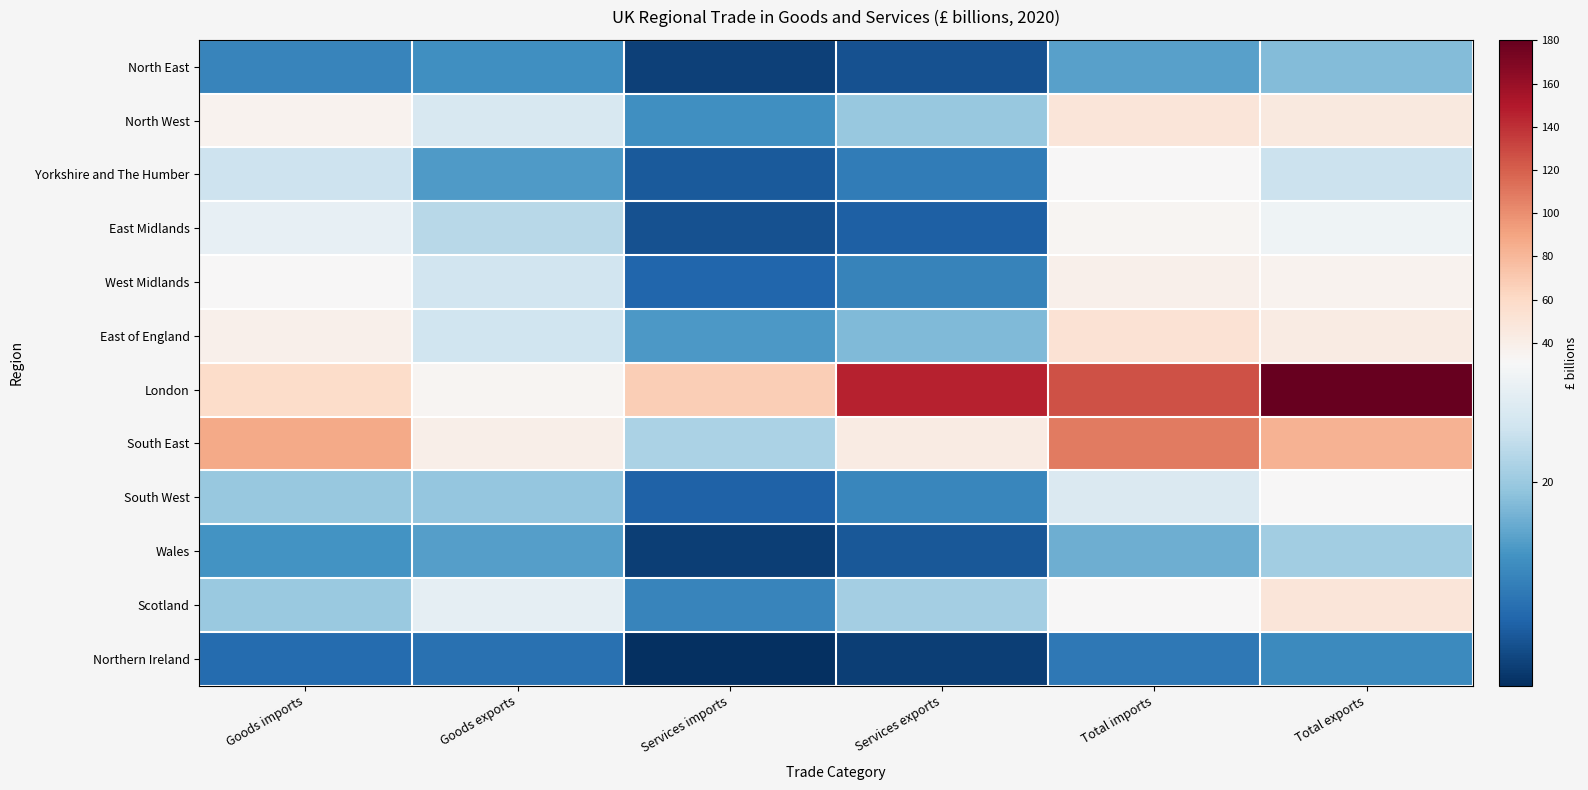

Reading right to left, what are all the values shown in this chart?

North East: Total exports=18.0	Total imports=14.8	Services exports=5.1	Services imports=3.4	Goods exports=12.9	Goods imports=11.5
North West: Total exports=46.0	Total imports=49.0	Services exports=19.7	Services imports=12.8	Goods exports=26.2	Goods imports=36.2
Yorkshire and The Humber: Total exports=24.5	Total imports=30.9	Services exports=10.3	Services imports=6.2	Goods exports=14.2	Goods imports=24.7
East Midlands: Total exports=29.6	Total imports=33.7	Services exports=6.8	Services imports=5.3	Goods exports=22.8	Goods imports=28.4
West Midlands: Total exports=36.3	Total imports=39.0	Services exports=11.1	Services imports=7.4	Goods exports=25.2	Goods imports=31.7
East of England: Total exports=42.7	Total imports=52.2	Services exports=17.9	Services imports=14.0	Goods exports=24.9	Goods imports=38.1
London: Total exports=180.2	Total imports=126.0	Services exports=145.9	Services imports=67.8	Goods exports=34.3	Goods imports=58.1
South East: Total exports=82.5	Total imports=108.6	Services exports=42.6	Services imports=21.6	Goods exports=39.8	Goods imports=87.0
South West: Total exports=31.2	Total imports=26.7	Services exports=11.6	Services imports=7.0	Goods exports=19.5	Goods imports=19.8
Wales: Total exports=20.5	Total imports=16.4	Services exports=5.8	Services imports=3.1	Goods exports=14.7	Goods imports=13.2
Scotland: Total exports=49.1	Total imports=31.3	Services exports=20.8	Services imports=11.4	Goods exports=28.2	Goods imports=19.9
Northern Ireland: Total exports=12.0	Total imports=9.7	Services exports=3.1	Services imports=1.4	Goods exports=8.9	Goods imports=8.3